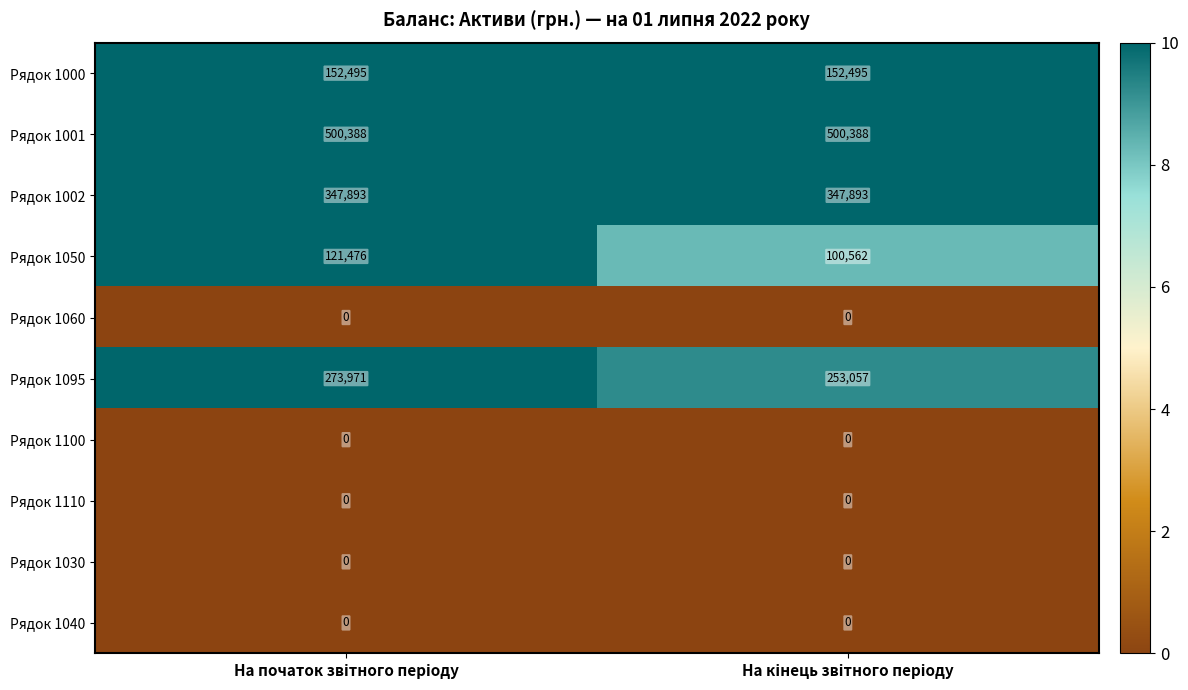

What is the greatest value displayed?

500388